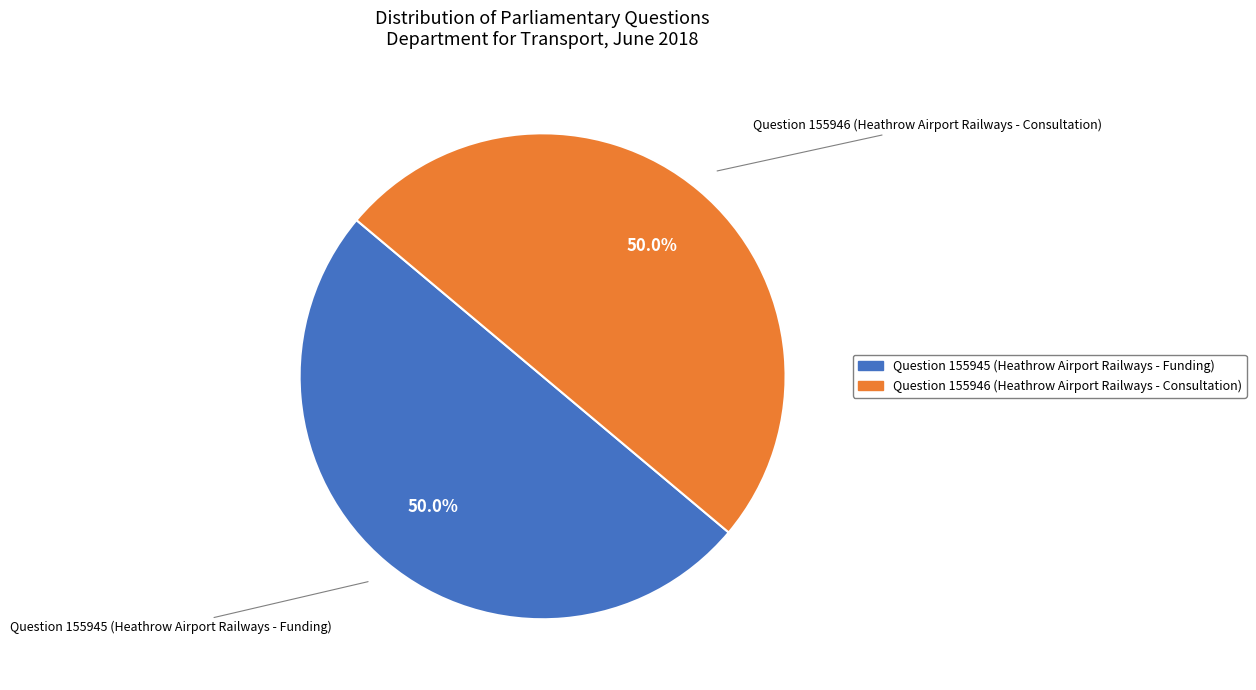

Approximately how many times larger is the value at Question 155945 (Heathrow Airport Railways - Funding) compared to Question 155946 (Heathrow Airport Railways - Consultation)?

1.0